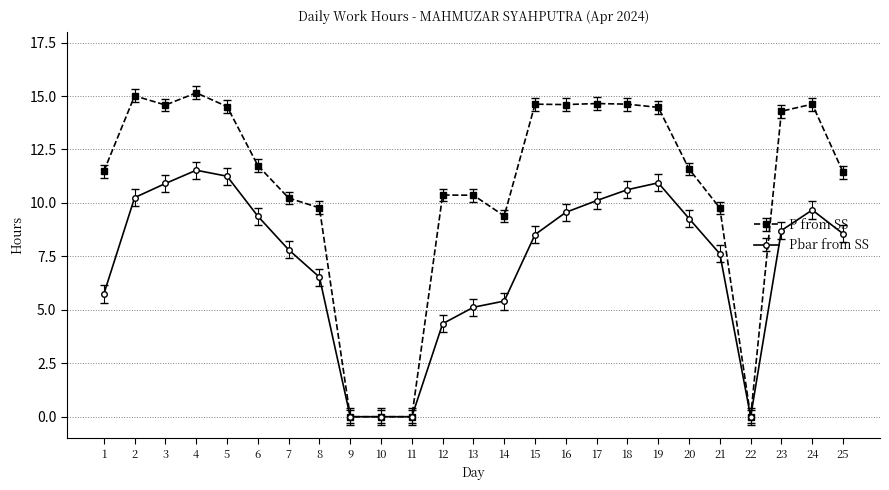

Where is the first local maximum for Pbar from SS?

4